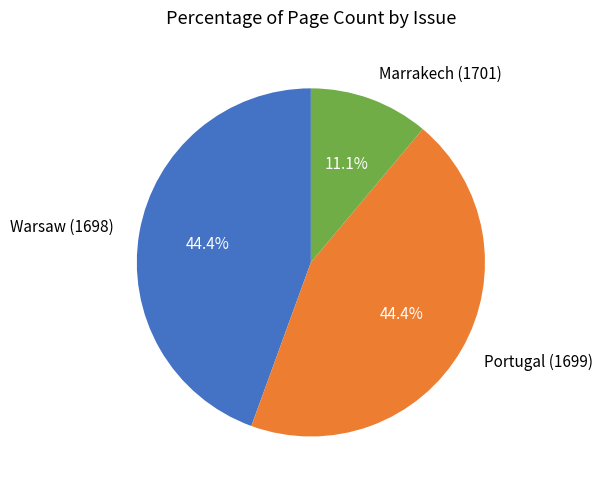

Is Warsaw (1698) the majority of the pie?

No